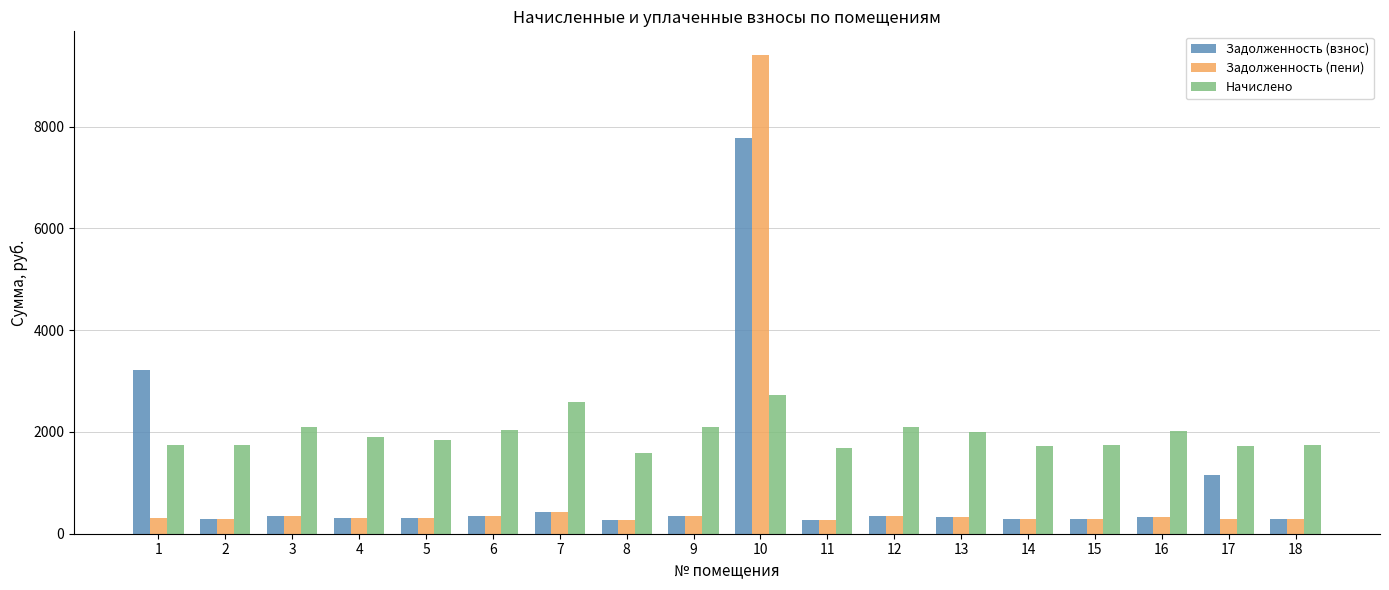

Which category has the highest value across all series?

10